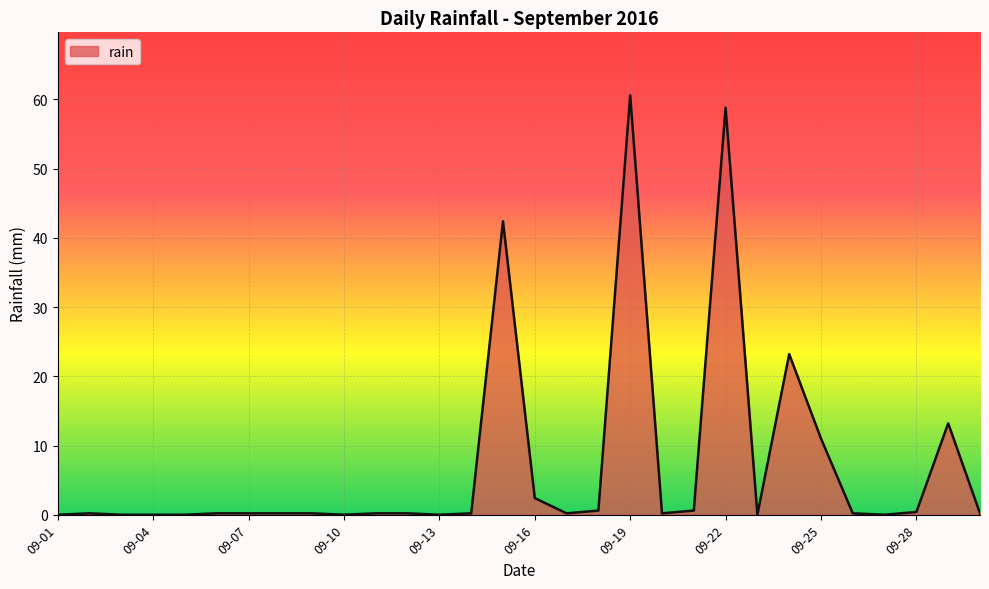

What is the difference between the maximum and minimum values?

60.6